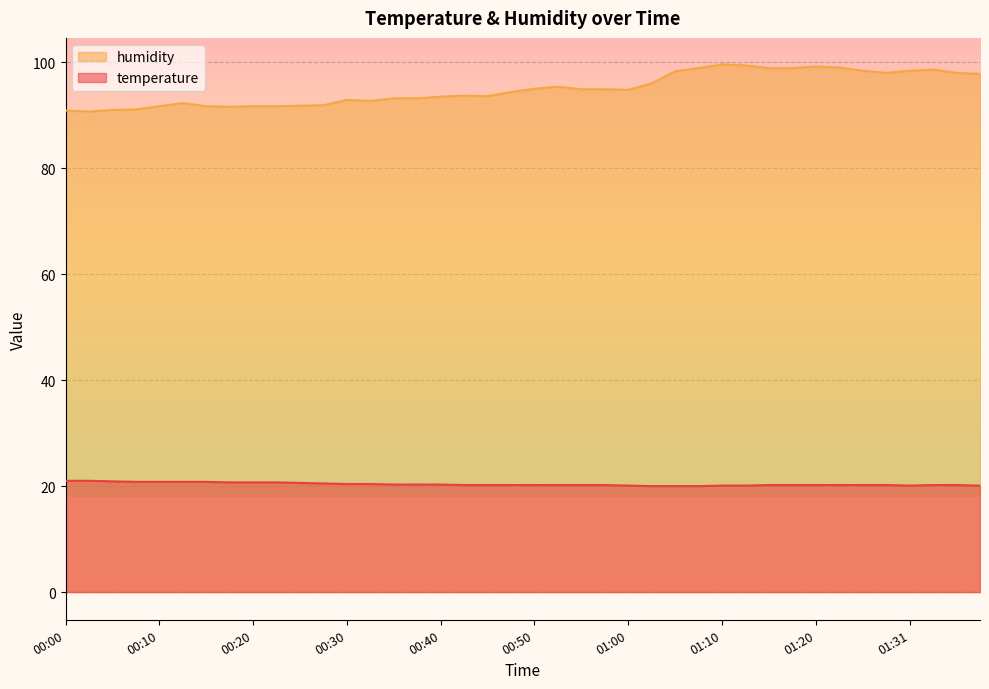

True or false: humidity has more than 2 points higher than both neighbors.

True